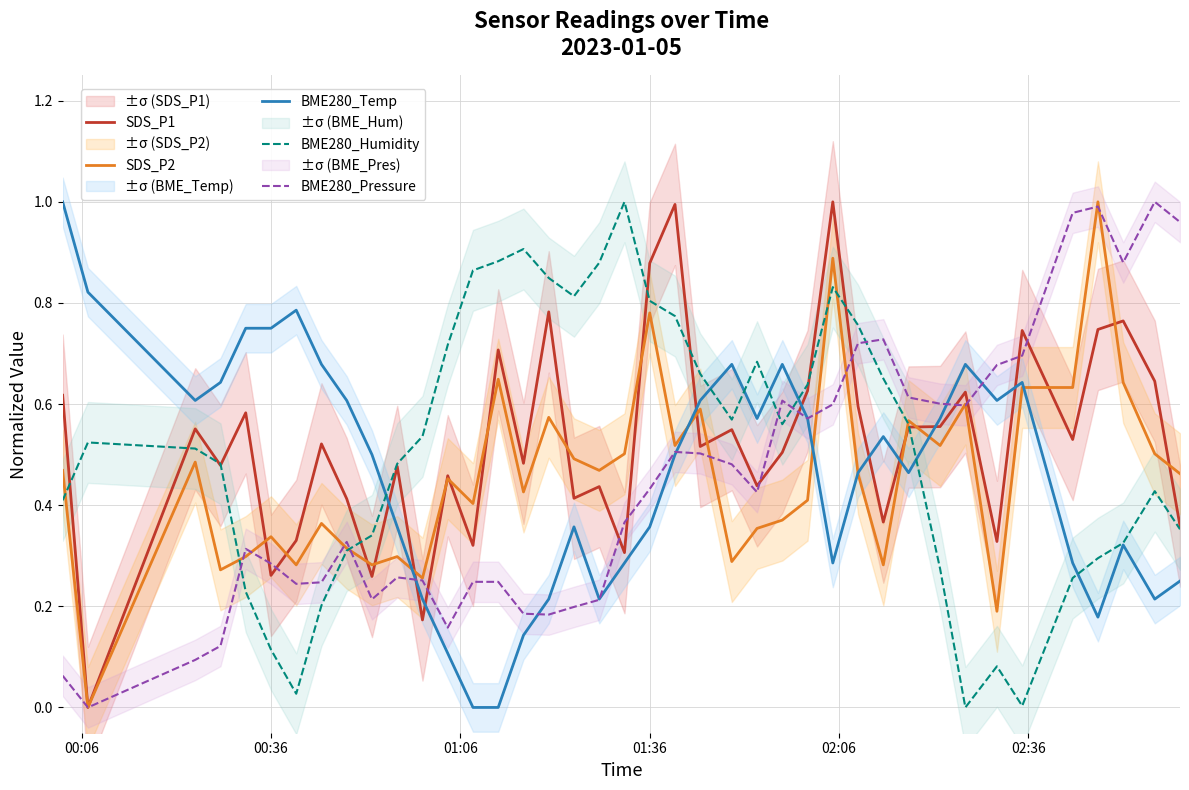

What is the difference between the maximum and minimum values in the BME280_Temp series?

1.0